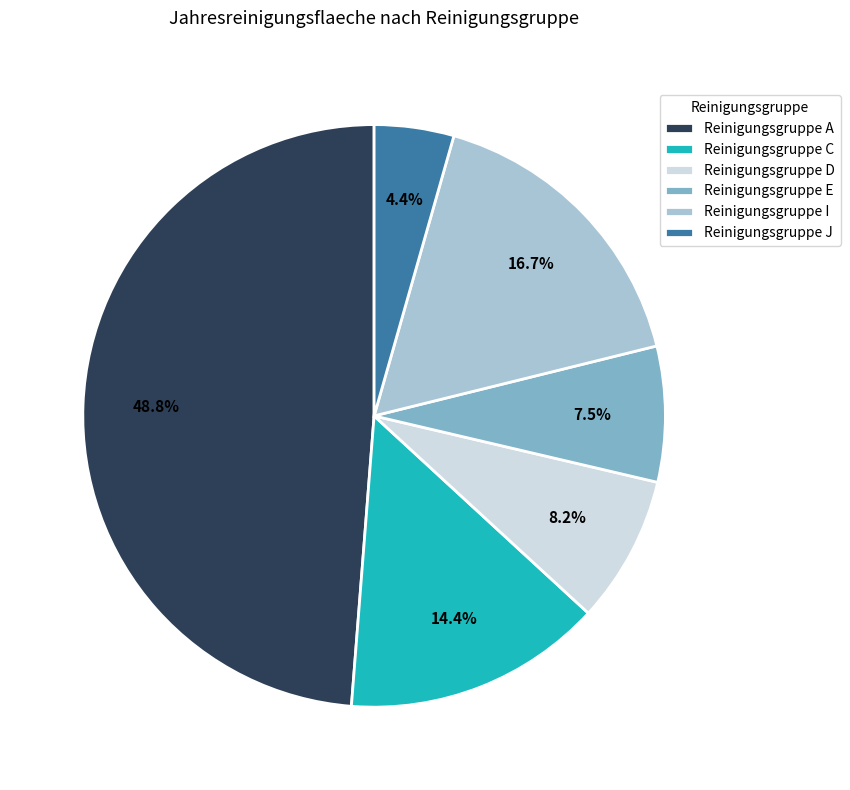

Rank the categories by value from lowest to highest.

Reinigungsgruppe J, Reinigungsgruppe E, Reinigungsgruppe D, Reinigungsgruppe C, Reinigungsgruppe I, Reinigungsgruppe A